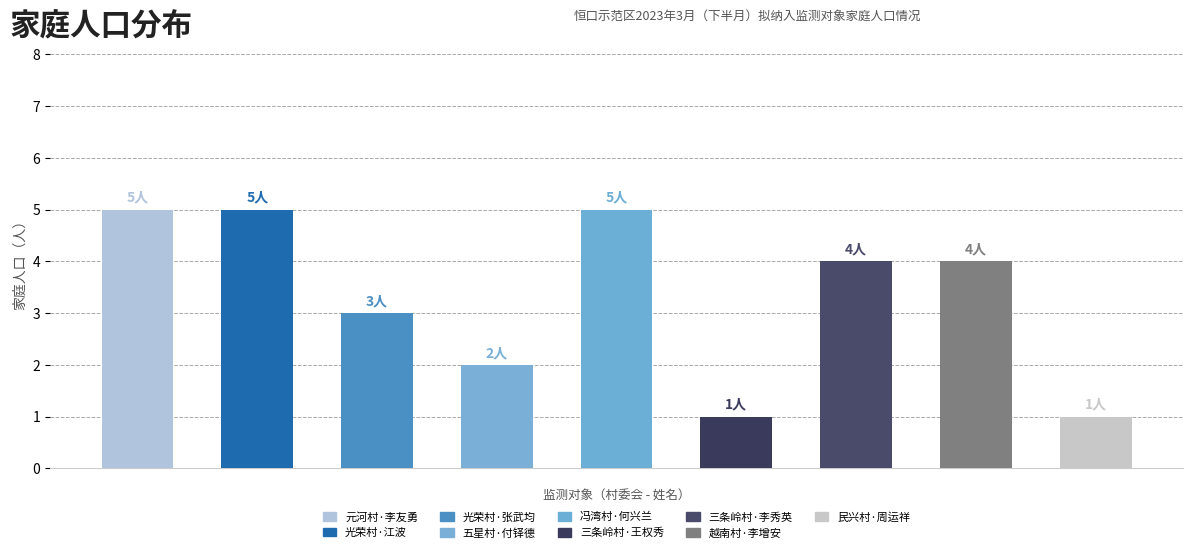

What is the difference between the maximum and minimum values?

4